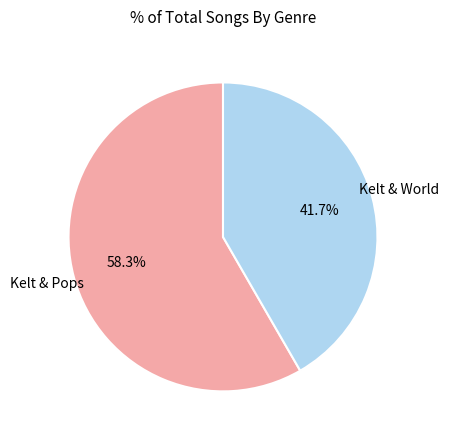

Is there a majority slice in this chart?

Yes